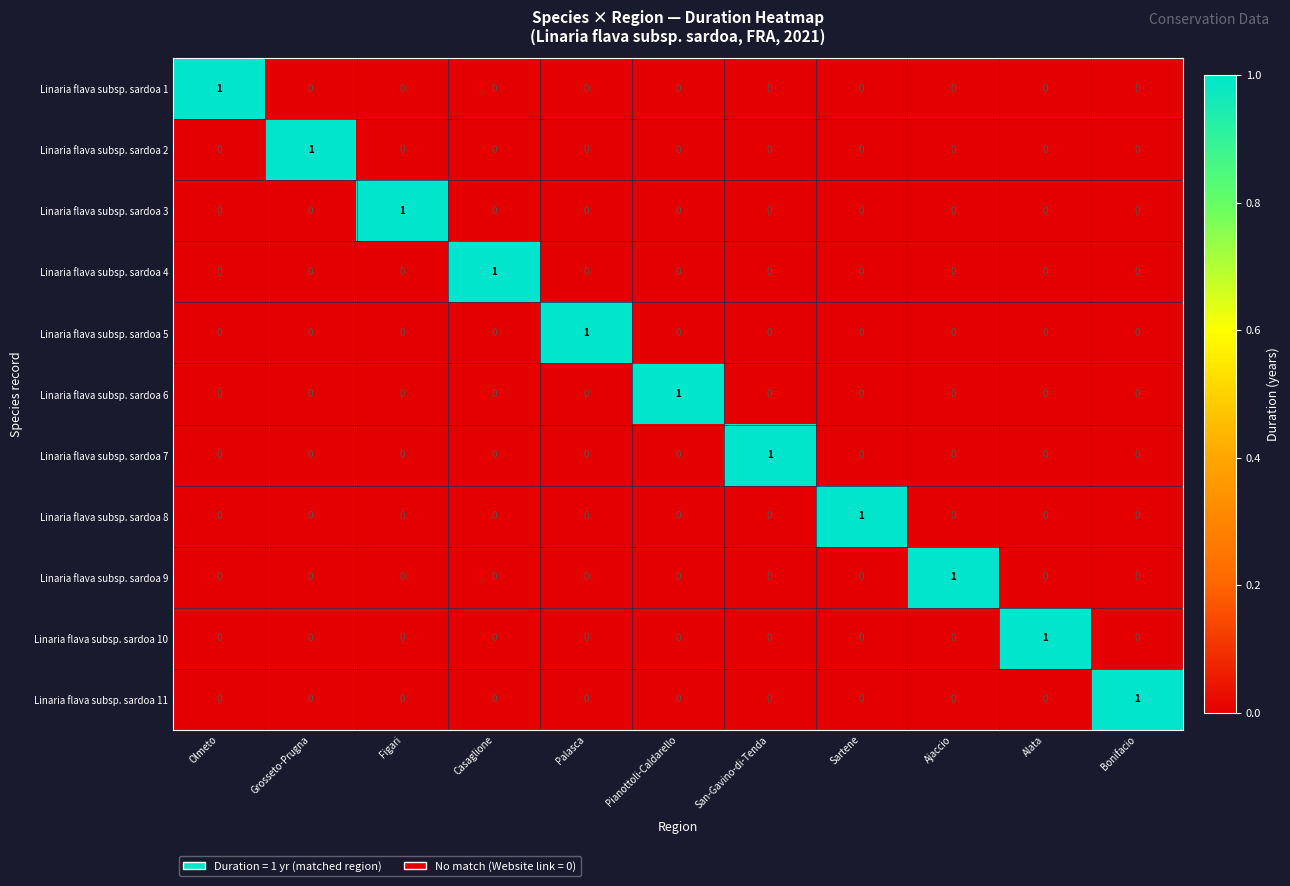

The Linaria flava subsp. sardoa 2 series shows 1 at Ajaccio. True or false?

False